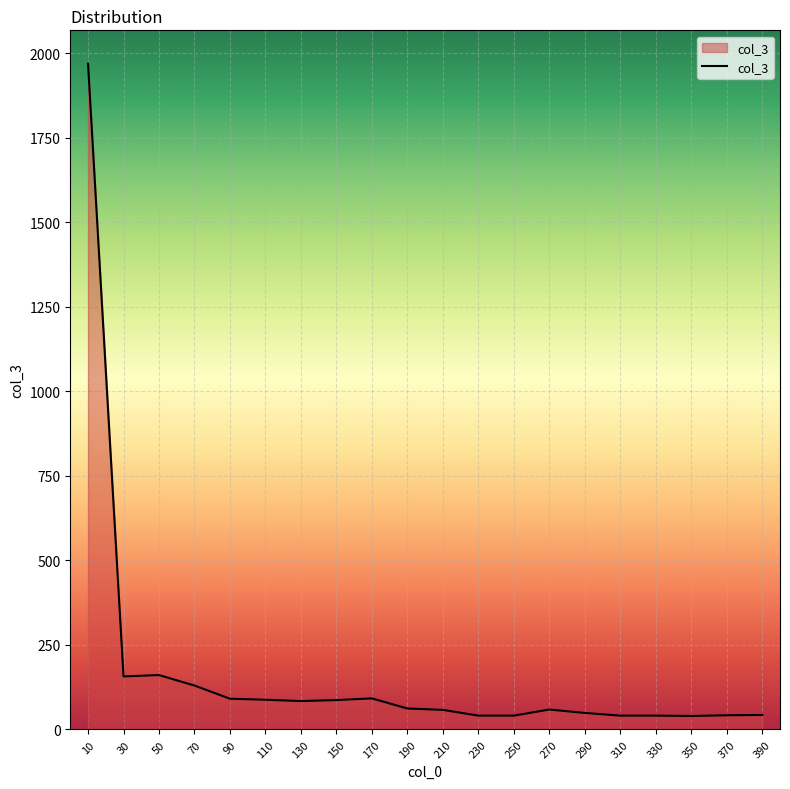

True or false: there are more than 2 points higher than both neighbors.

True